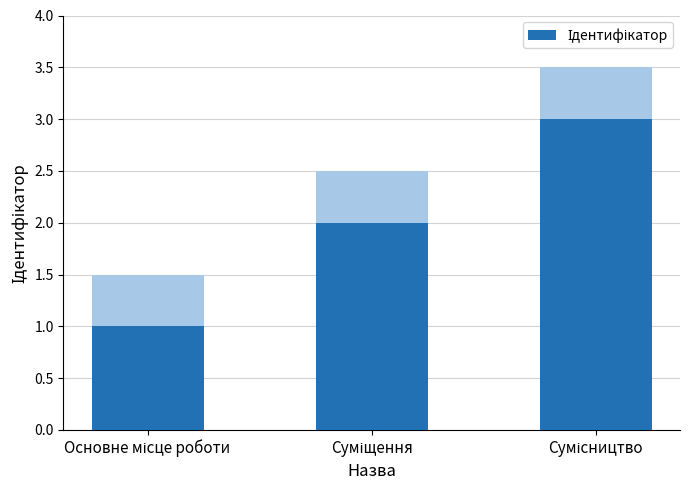

What is the label of the 2nd bar from the right?

Суміщення